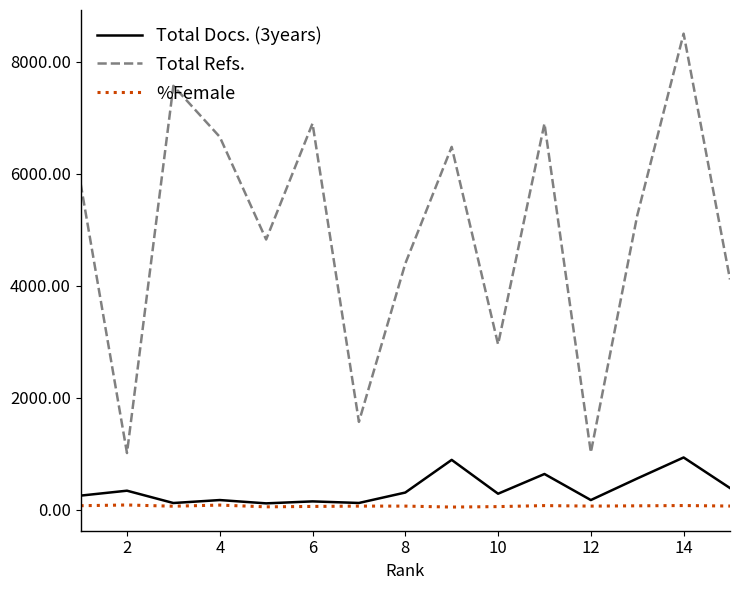

At how many categories does at least one series exceed 3165?

11